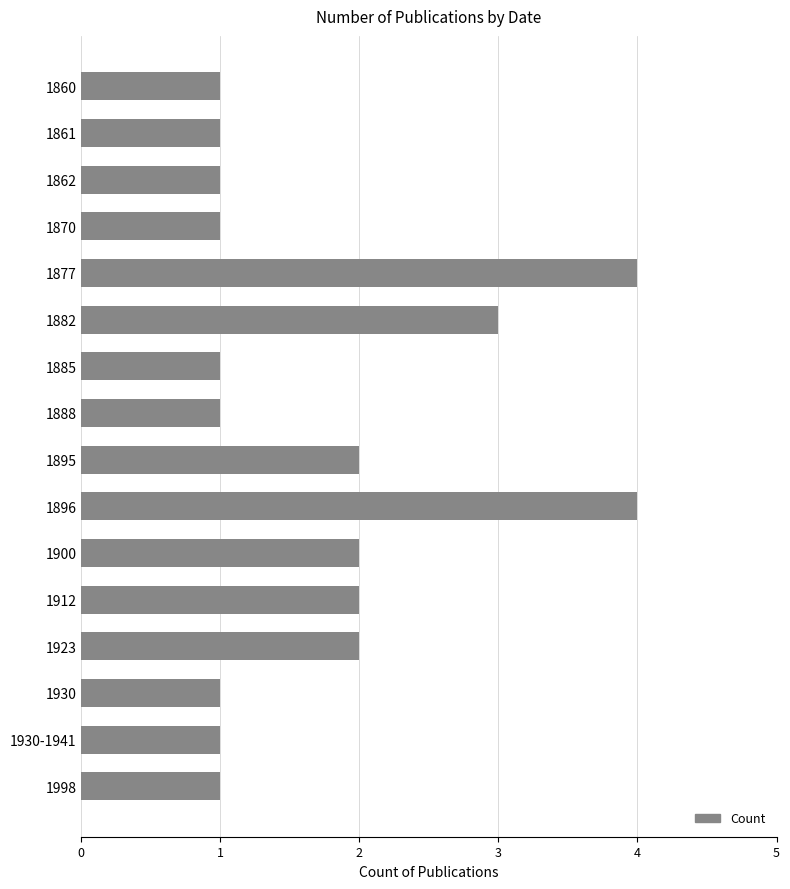

Reading top to bottom, transcribe all the data shown in this chart.

1	1	1	1	4	3	1	1	2	4	2	2	2	1	1	1